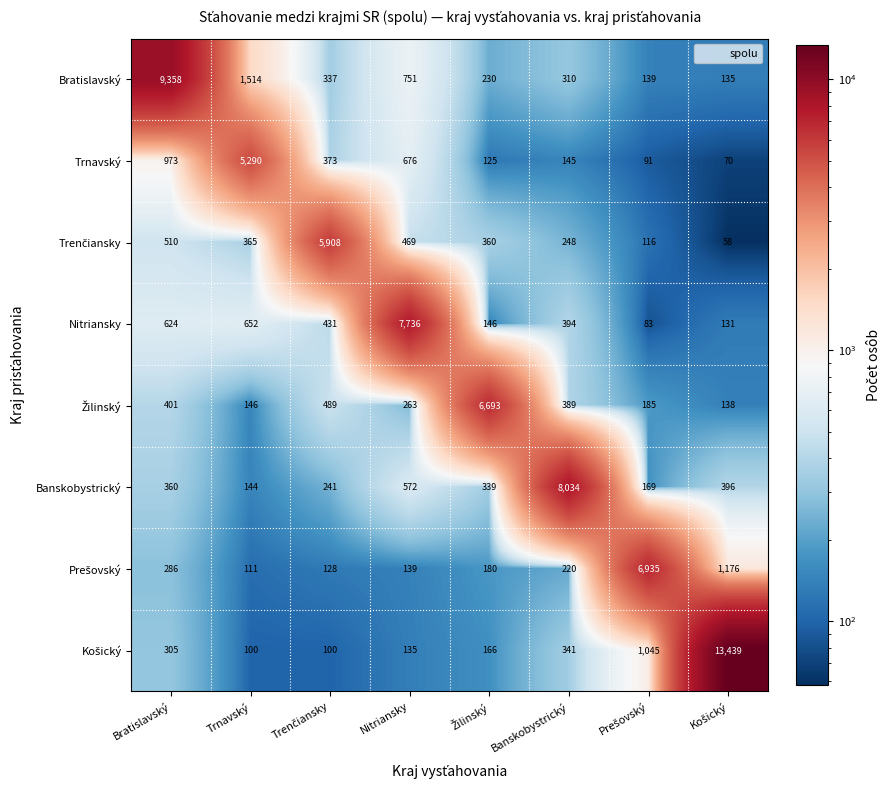

What is the minimum value shown in the chart?

58